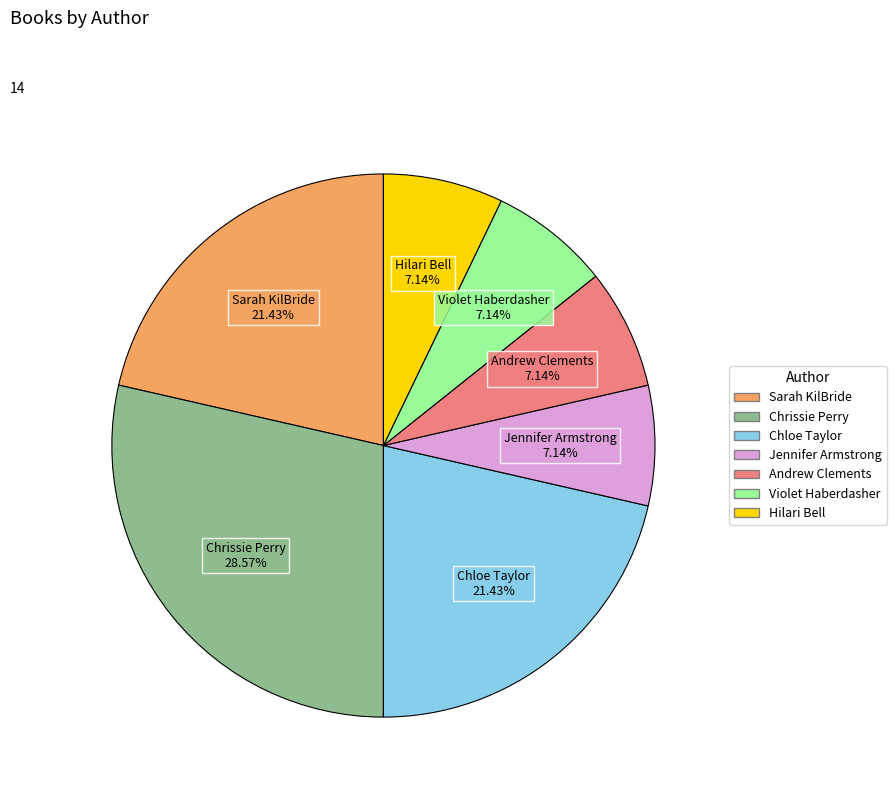

Does any single category account for the majority?

No